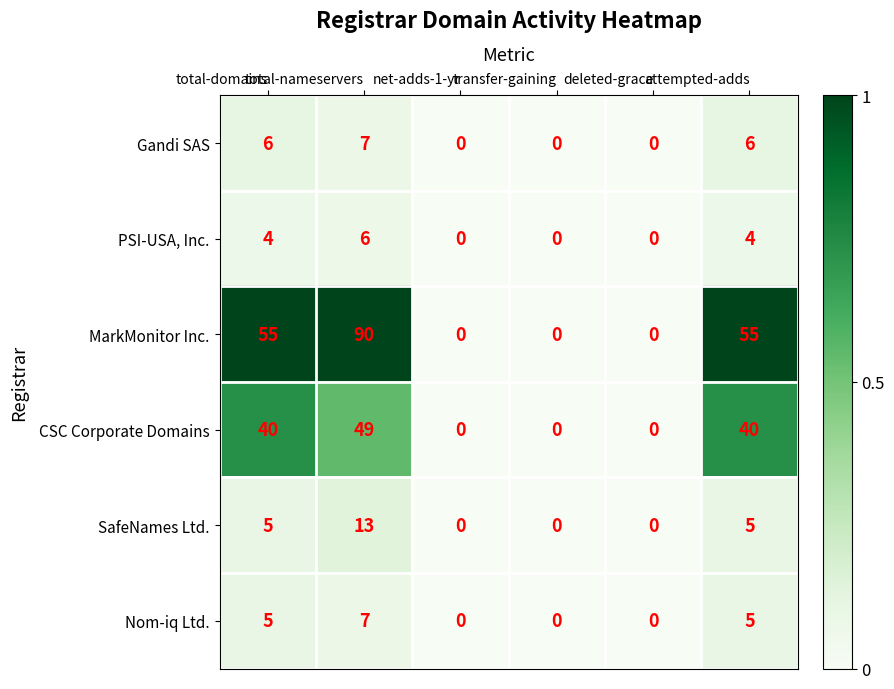

What is the difference between the second highest and second lowest values in the MarkMonitor Inc. series?

55